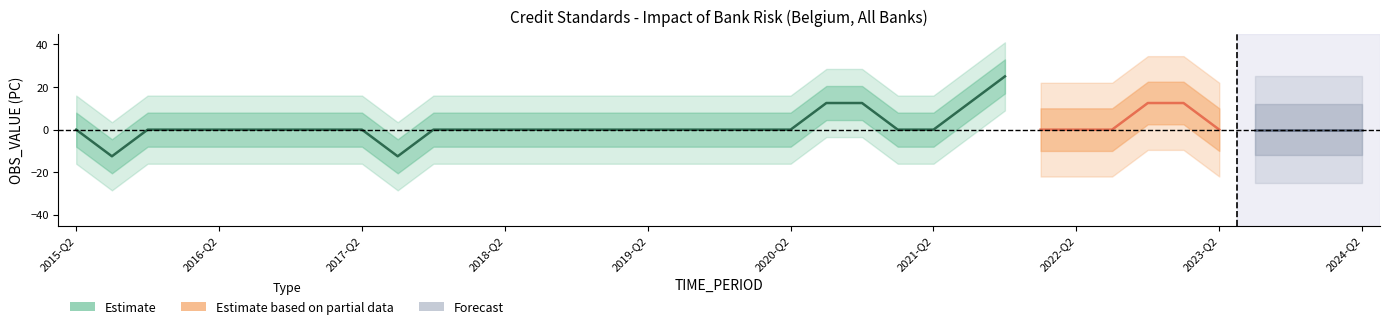

At which label does the data first exceed 0?

2020-Q3